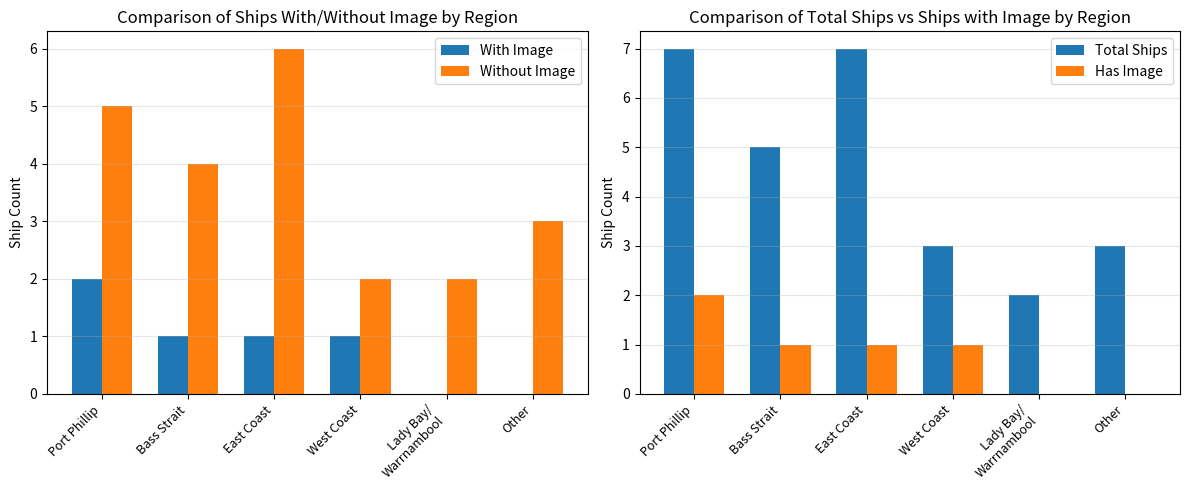

How many data points in Without Image are less than 4?

3